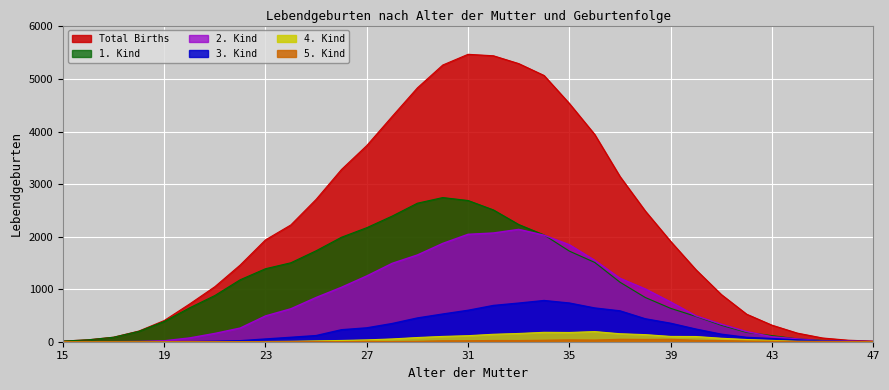

Where is the first local maximum for Total Births?

31